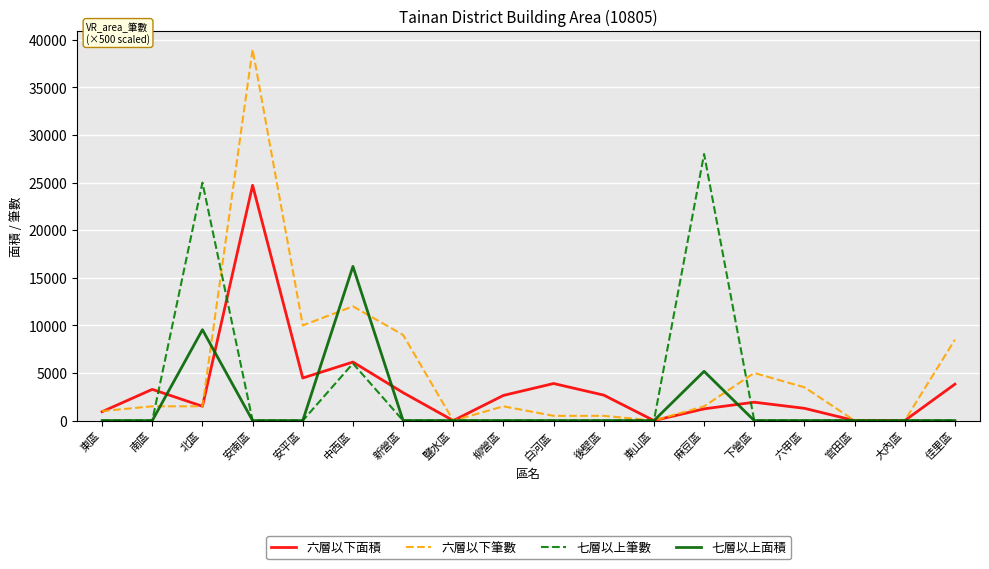

The value of 七層以上面積 at 中西區 is 21239.2. True or false?

False